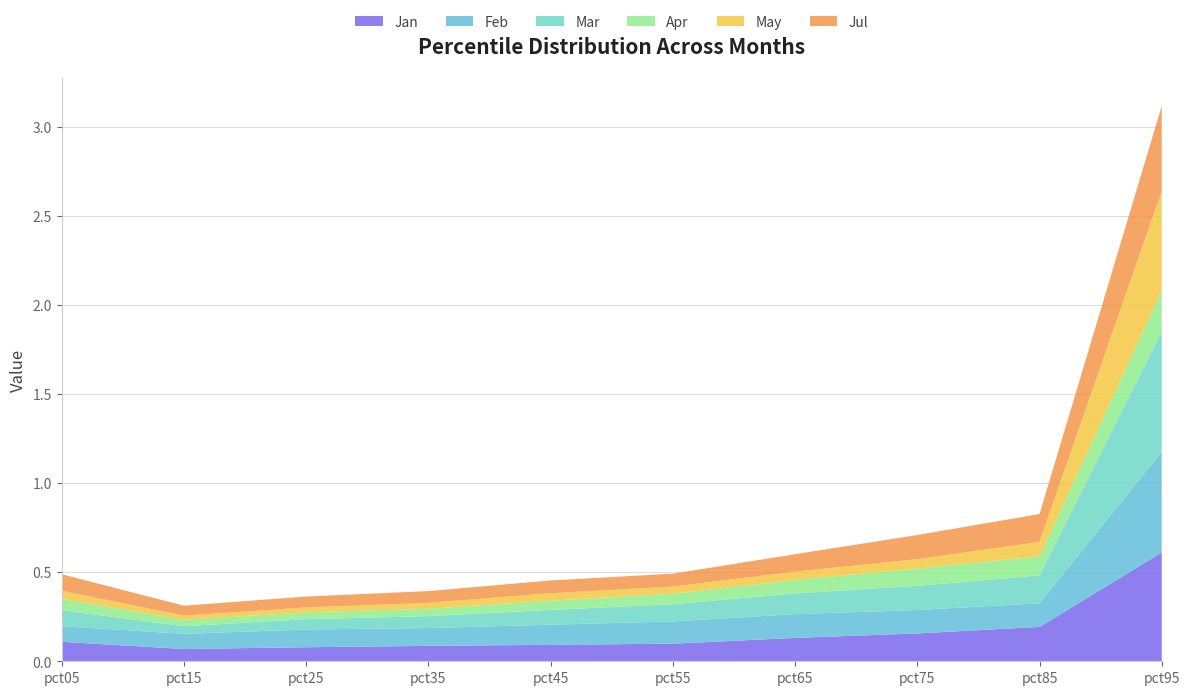

Reading right to left, transcribe all the data shown in this chart.

Jan: 0.6	0.2	0.2	0.1	0.1	0.1	0.1	0.1	0.1	0.1
Feb: 0.6	0.1	0.1	0.1	0.1	0.1	0.1	0.1	0.1	0.1
Mar: 0.7	0.2	0.1	0.1	0.1	0.1	0.1	0.1	0.0	0.1
Apr: 0.2	0.1	0.1	0.1	0.1	0.1	0.0	0.0	0.0	0.1
May: 0.6	0.1	0.1	0.0	0.0	0.0	0.0	0.0	0.0	0.0
Jul: 0.5	0.2	0.1	0.1	0.1	0.1	0.1	0.1	0.1	0.1